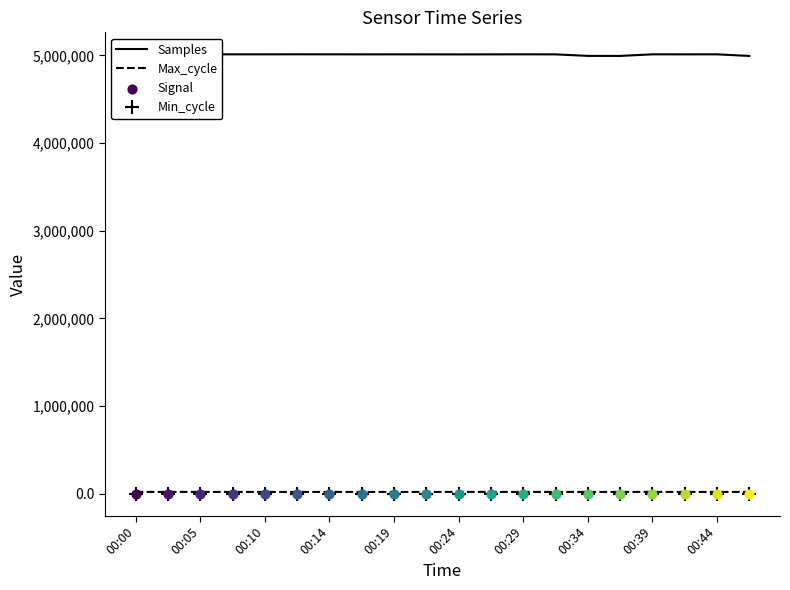

At how many categories does at least one series exceed 1296772?

20